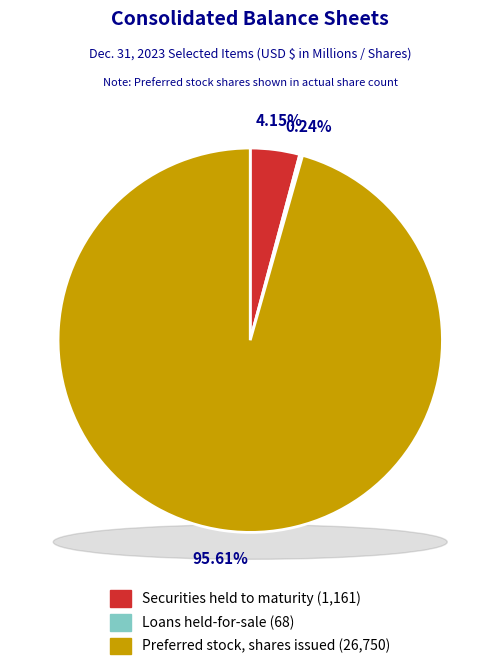

To the nearest percent, what portion does Securities held to maturity represent?

4%